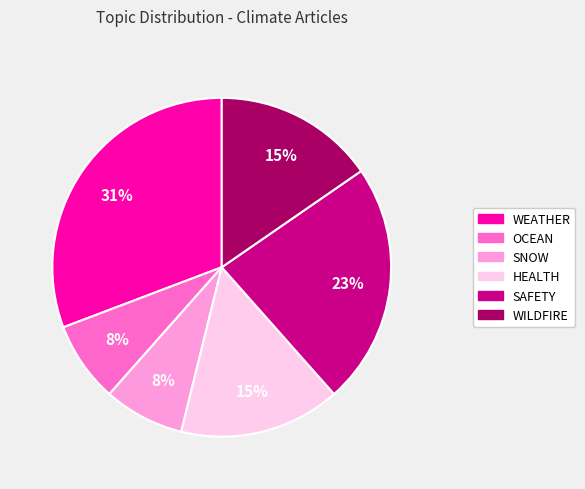

Which has a higher value, SAFETY or WEATHER?

WEATHER